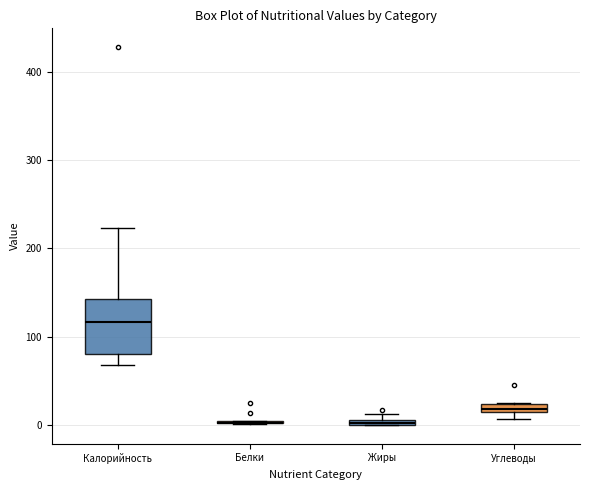

Which box is the tallest, from its lower edge to its upper edge?

Калорийность